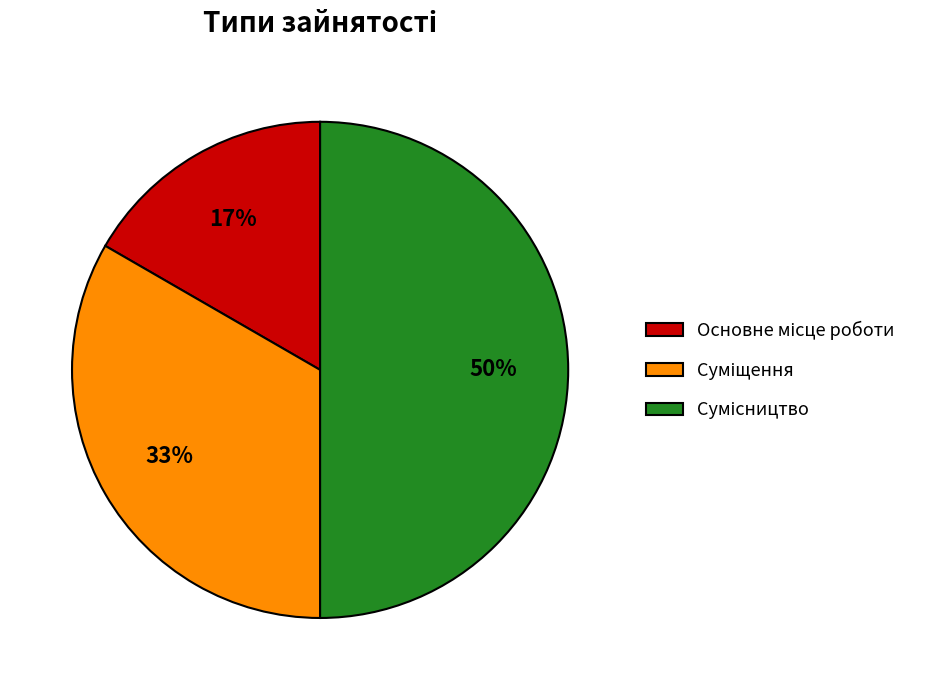

To the nearest percent, what is the average slice percentage?

33%